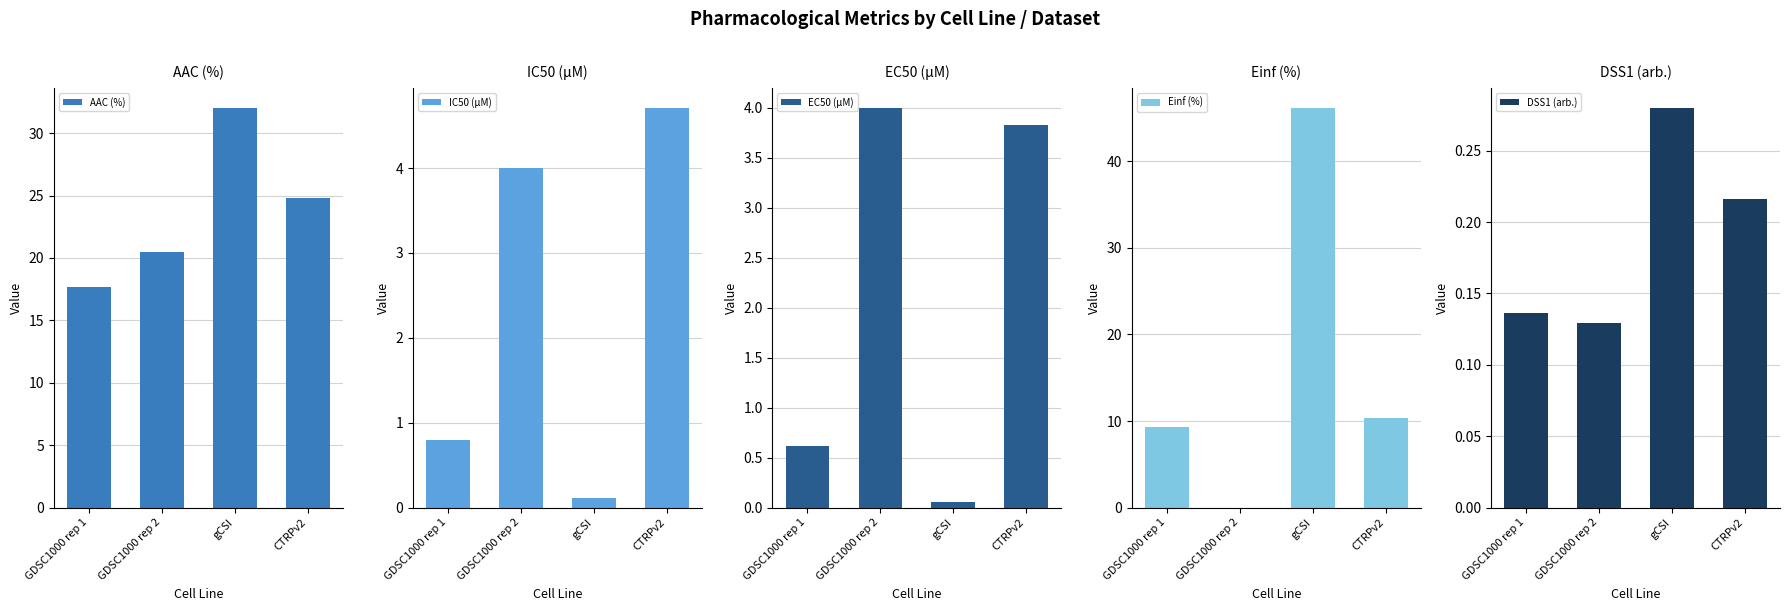

How many bars are there in each group?

5